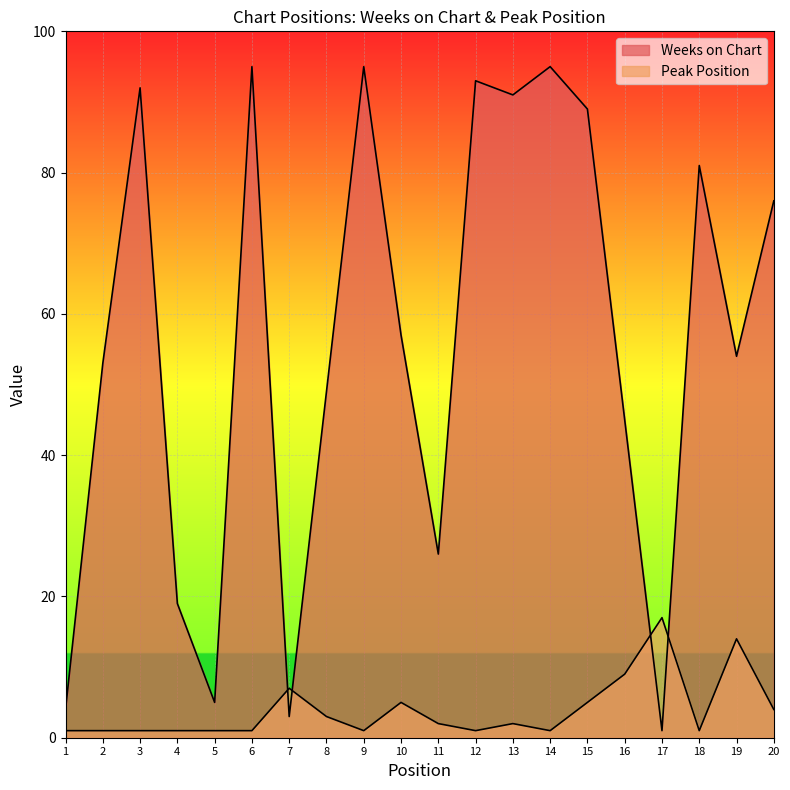

What is the total value across all series at 20?

80